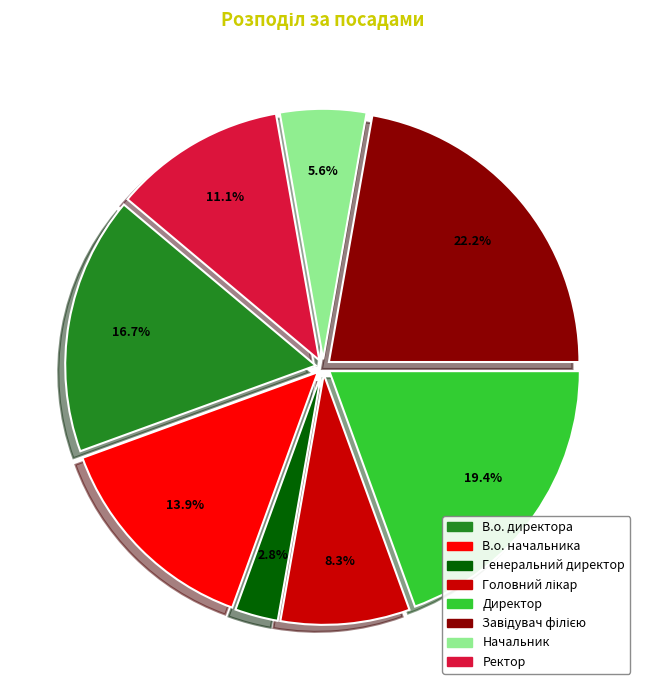

Is there any slice that represents more than half of the pie?

No